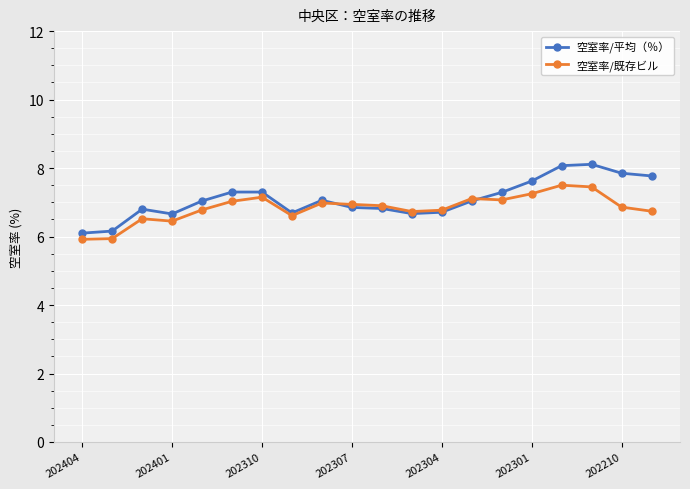

Rank the series by their maximum value, from highest to lowest.

空室率/平均（％）, 空室率/既存ビル